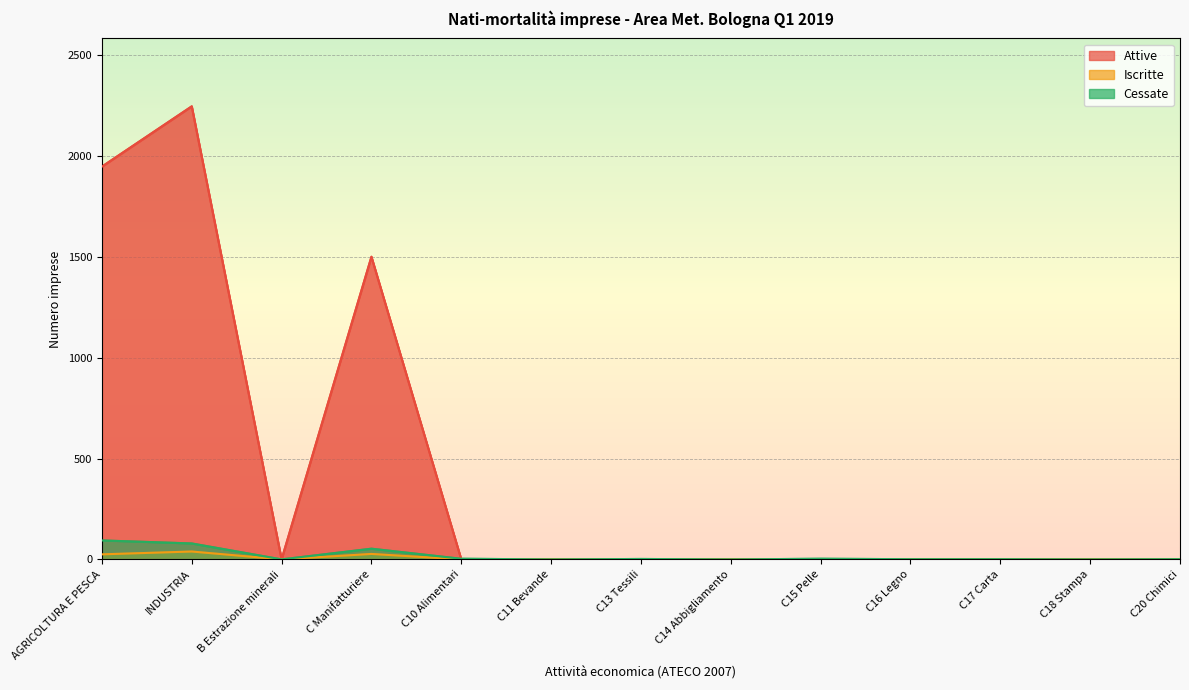

Which category has the lowest value across all series?

B Estrazione minerali